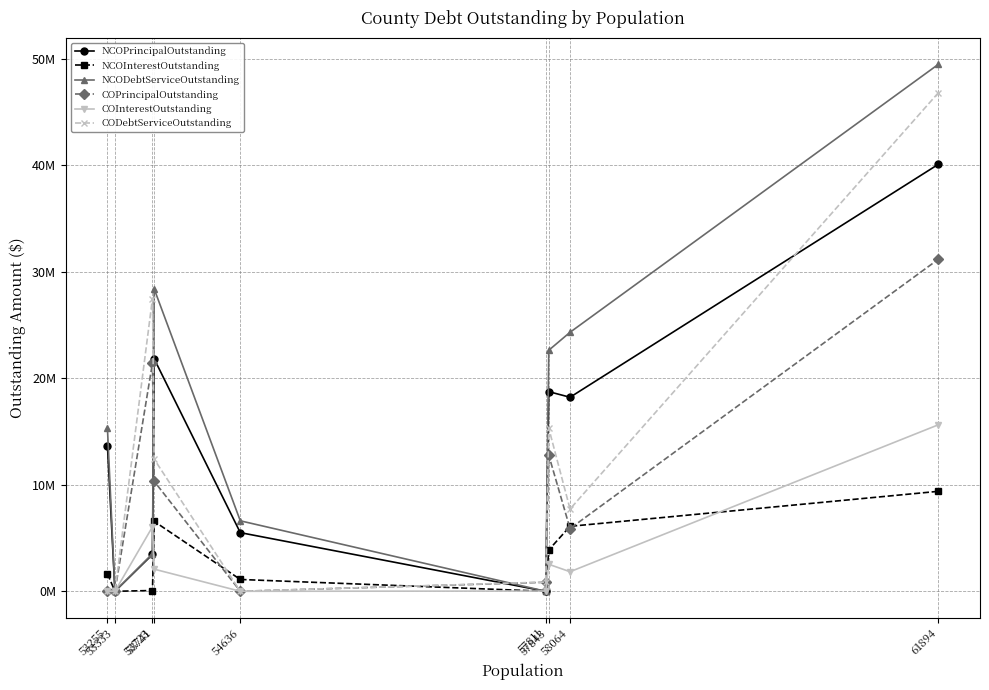

Does the chart have visible grid lines?

Yes